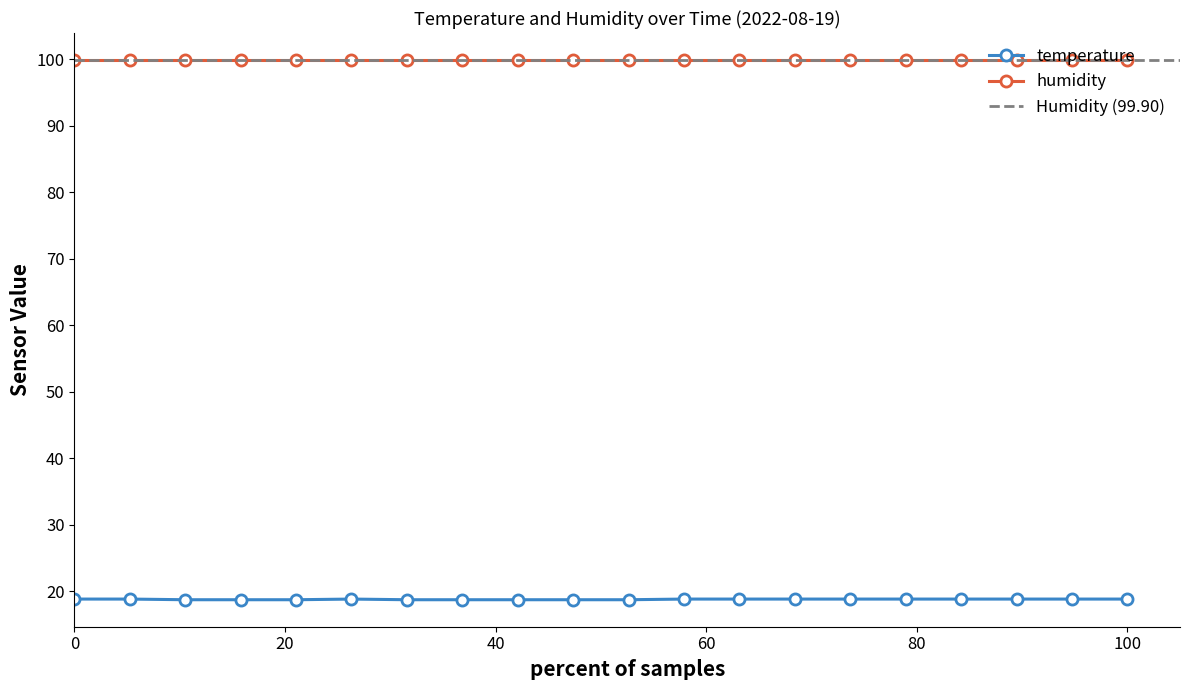

What is the difference between the maximum and second lowest values?

0.1